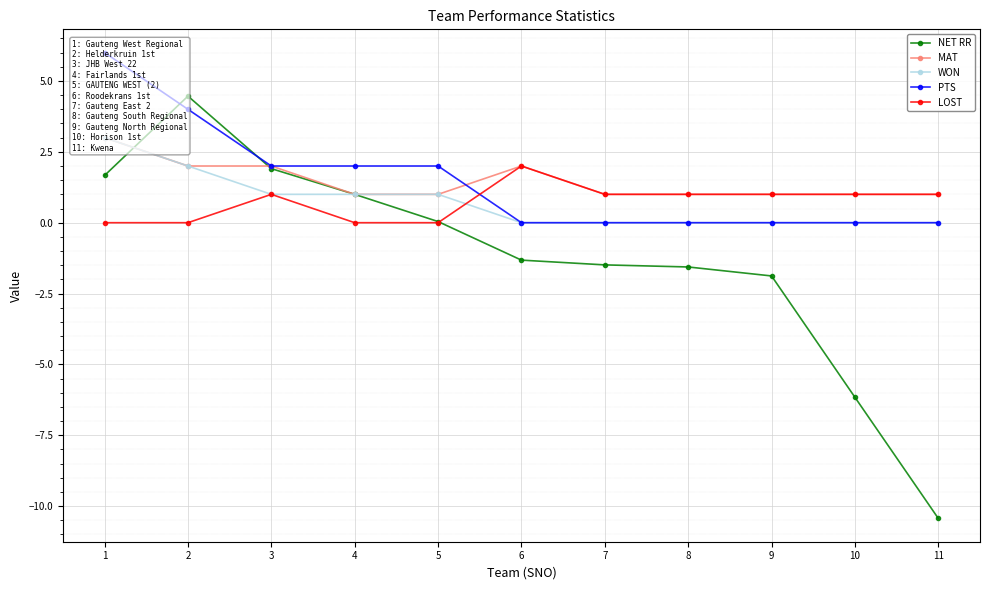

Reading left to right, list all the values displayed in this chart.

NET RR: 1.7	4.5	1.9	1.0	0.0	-1.3	-1.5	-1.6	-1.9	-6.2	-10.4
MAT: 3.0	2.0	2.0	1.0	1.0	2.0	1.0	1.0	1.0	1.0	1.0
WON: 3.0	2.0	1.0	1.0	1.0	0.0	0.0	0.0	0.0	0.0	0.0
PTS: 6.0	4.0	2.0	2.0	2.0	0.0	0.0	0.0	0.0	0.0	0.0
LOST: 0.0	0.0	1.0	0.0	0.0	2.0	1.0	1.0	1.0	1.0	1.0